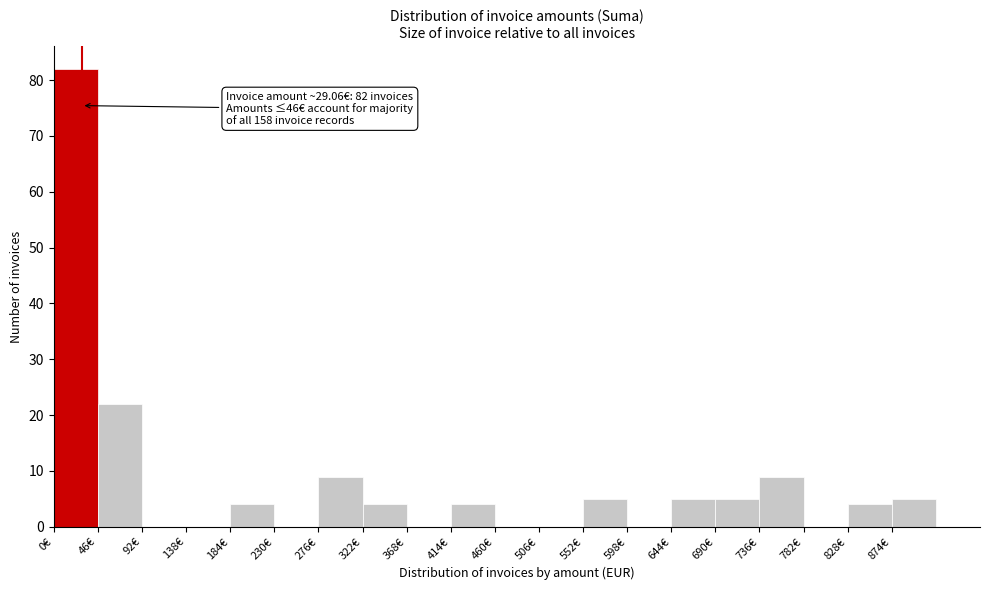

Which range on the x-axis has the tallest bar?

0 to 46